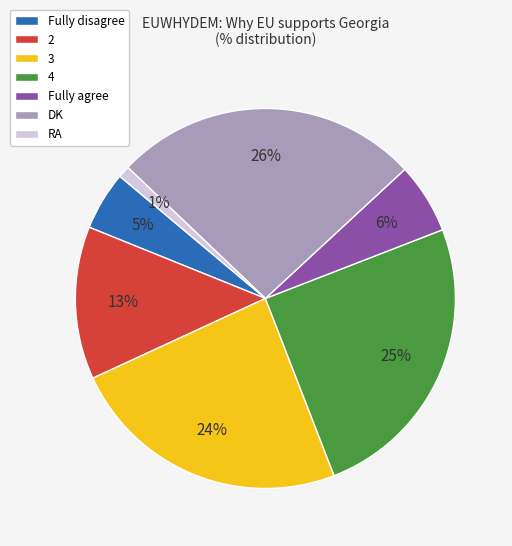

Does RA account for over 50% of the chart?

No